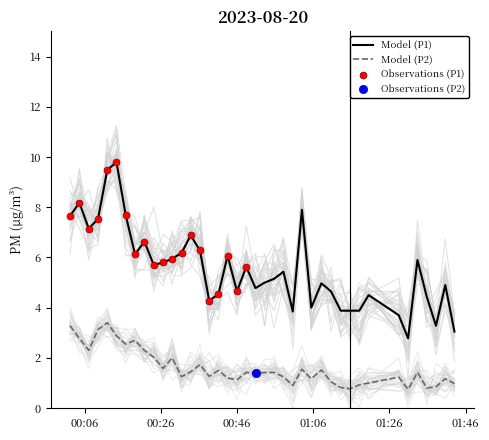

What is the highest value of the Model (P2) series?

3.4